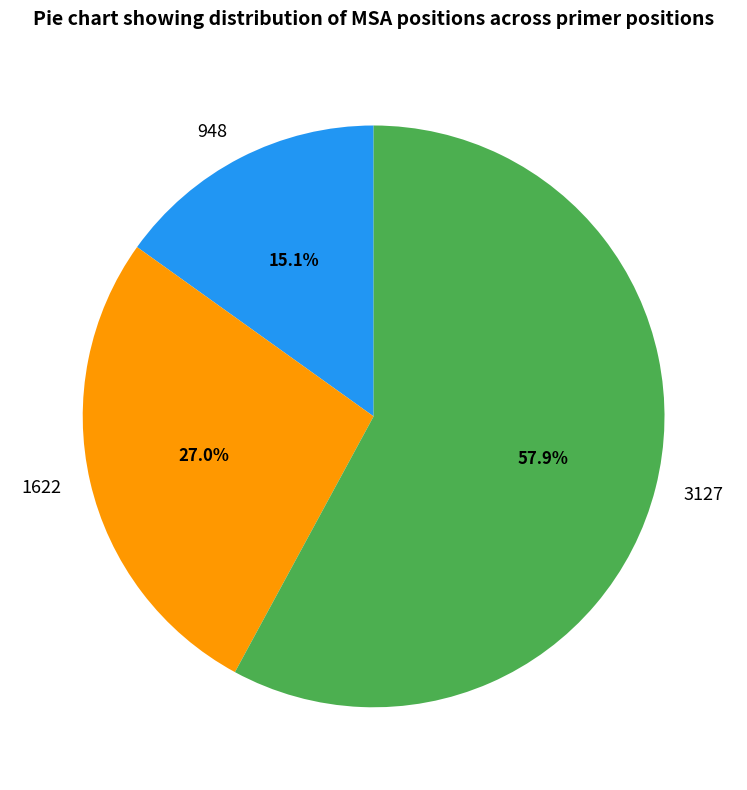

Is it true that 1622 is 27% of the pie?

True